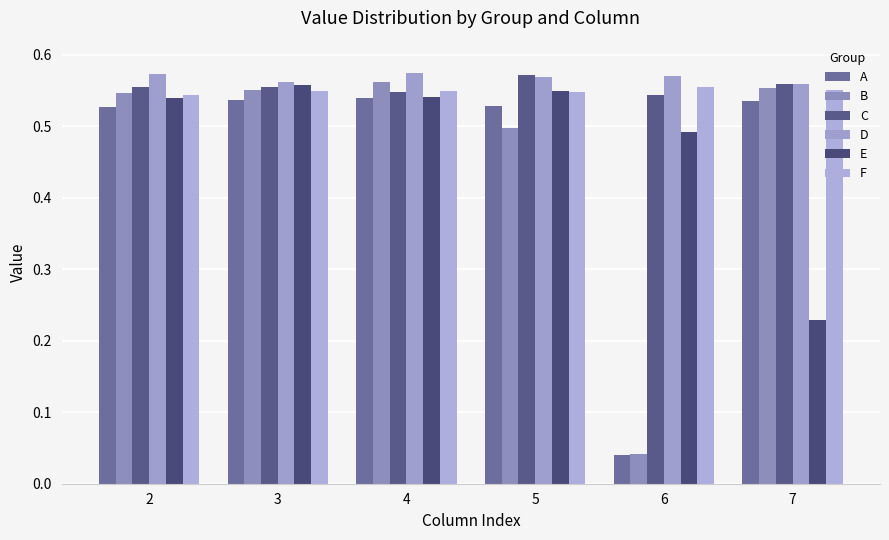

Count the number of data series in this chart.

6